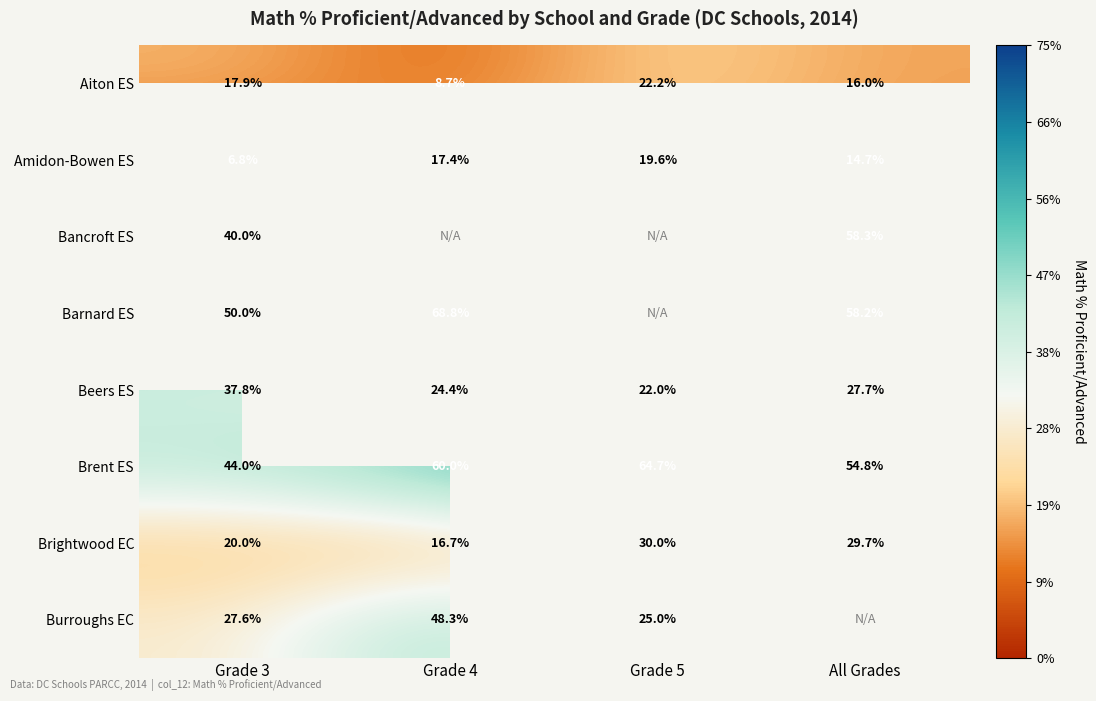

Between All Grades and Grade 5, which is larger?

Grade 5